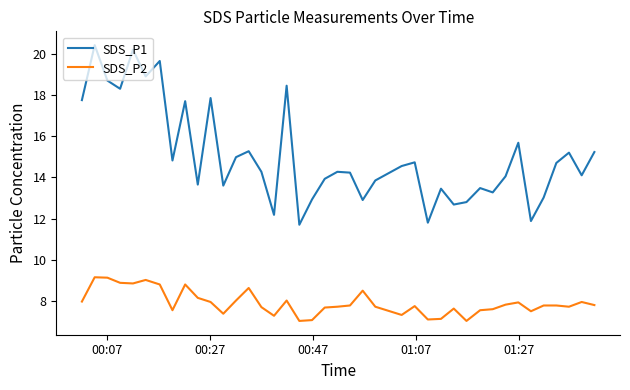

What is the difference between the second highest and minimum values in the SDS_P1 series?

8.5